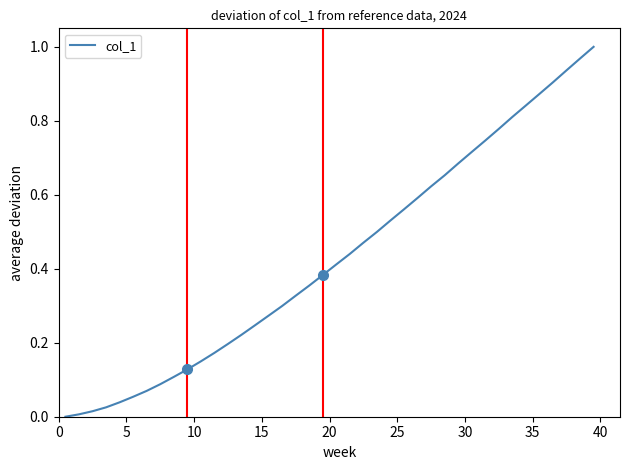

Is this an area chart (filled region under the line)?

No